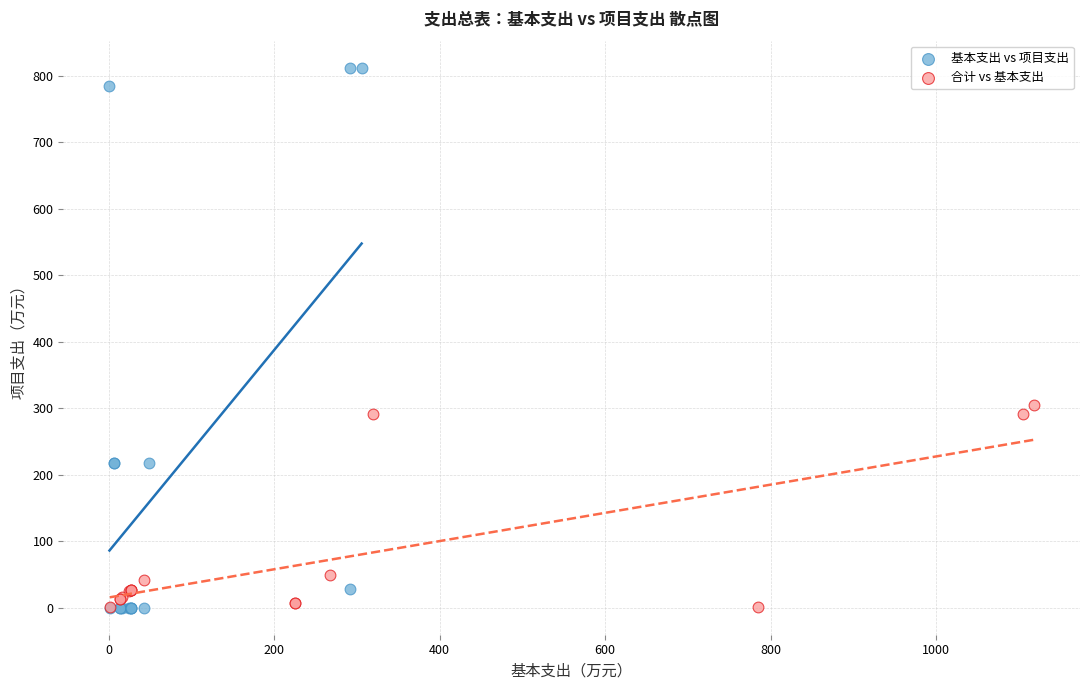

What are all the series names shown in the legend?

基本支出 vs 项目支出, 合计 vs 基本支出